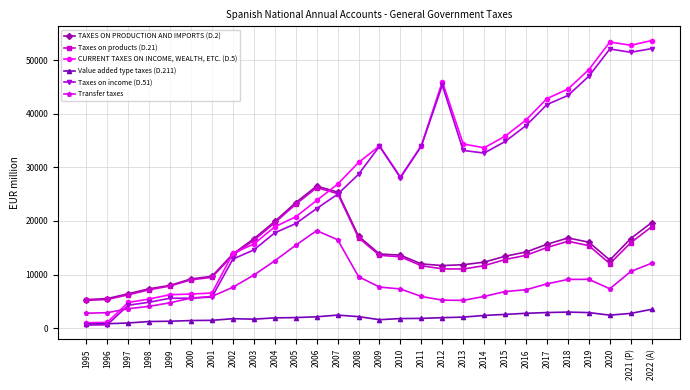

Which series has the largest total across all categories?

CURRENT TAXES ON INCOME, WEALTH, ETC. (D.5)